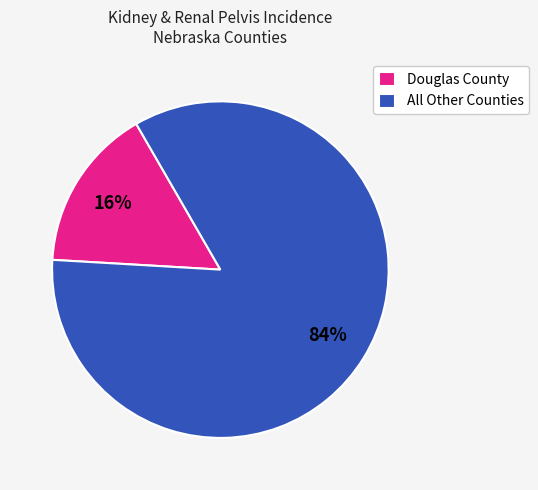

Do All Other Counties and Douglas County together represent more than half of the pie?

Yes